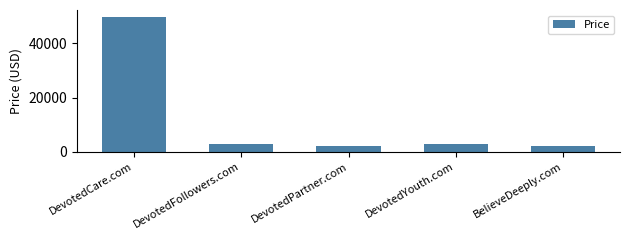

What is the change in value from DevotedCare.com to BelieveDeeply.com?

-48000